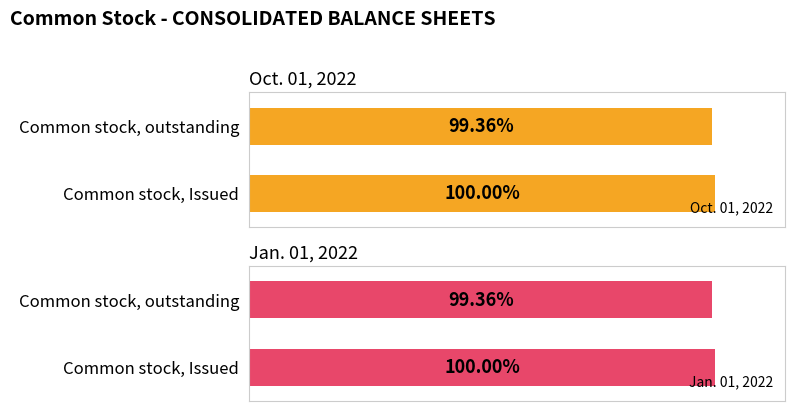

Is the value of Oct. 01, 2022 at Common stock, outstanding greater than the value of Jan. 01, 2022 at Common stock, outstanding?

No